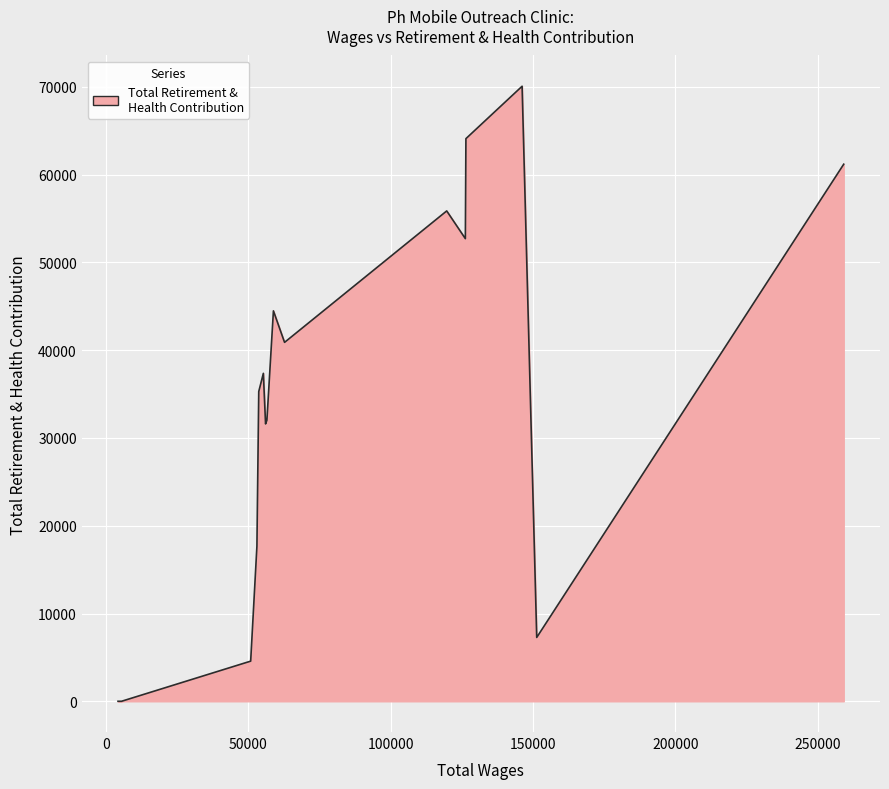

Count the number of categories in the chart.

16